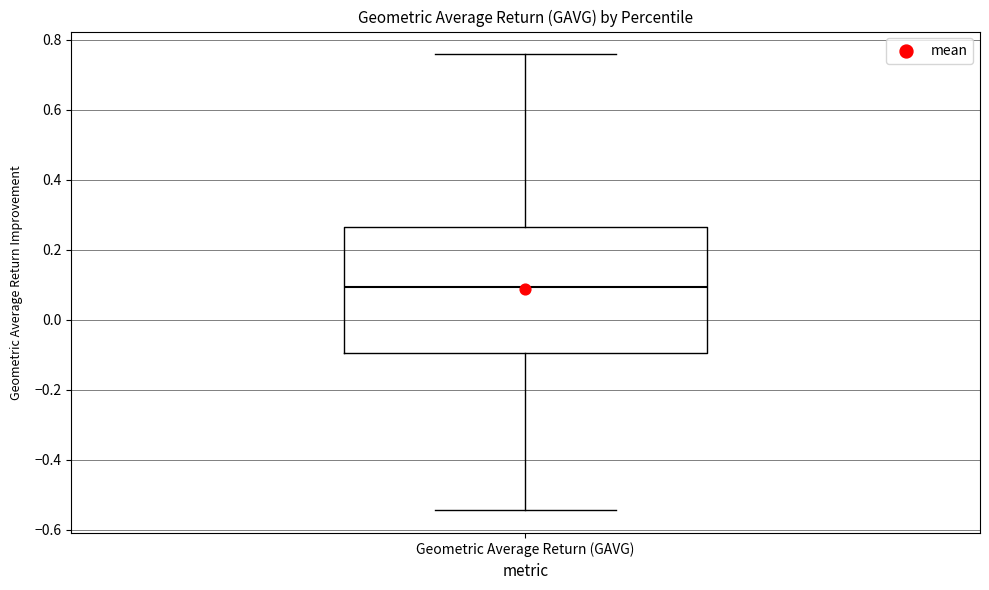

Read this box plot against the y-axis: the position of the median line, the range covered by the box, and the ends of both whiskers. The values are not printed on the chart, so give them approximately, as read against the axis.

median 0.10, box -0.10 to 0.26, whiskers -0.54 to 0.76